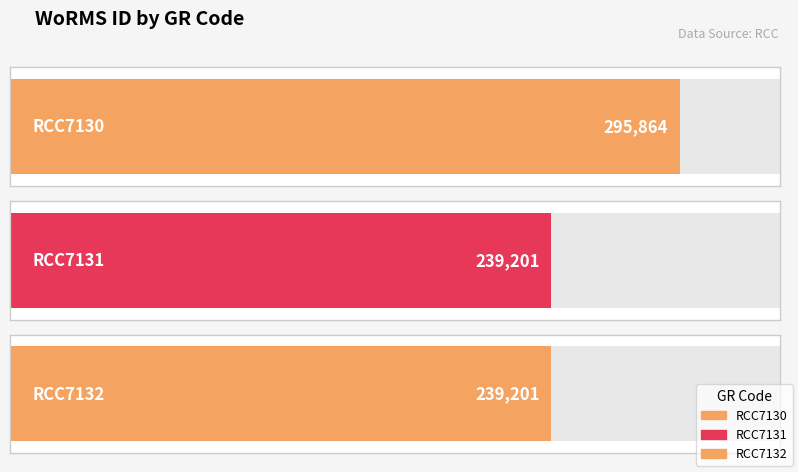

Reading right to left, what are all the values shown in this chart?

RCC7132=239201	RCC7131=239201	RCC7130=295864